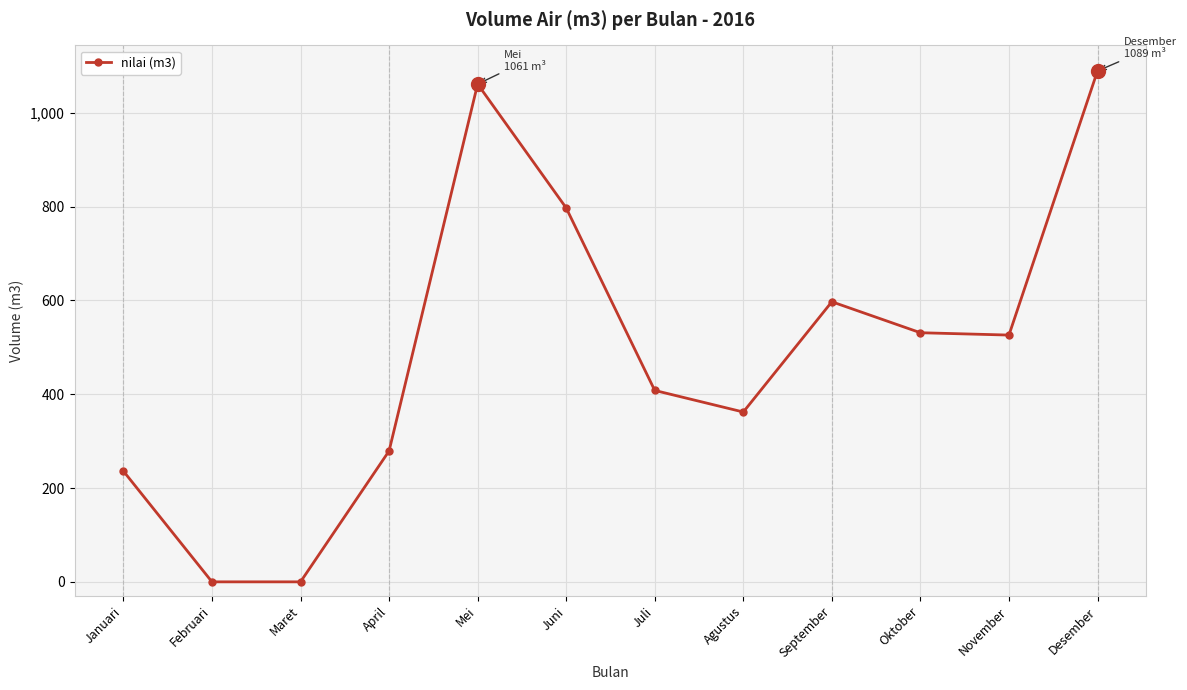

What is the difference between the maximum and minimum values?

1089